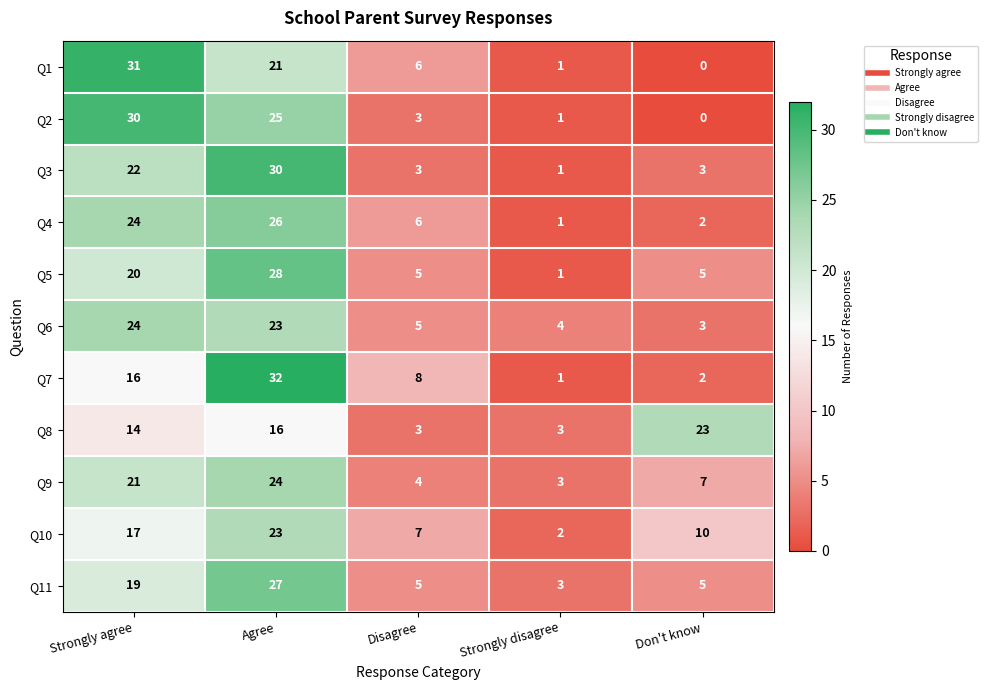

What is the difference between the second highest and second lowest values in the Q8 series?

13